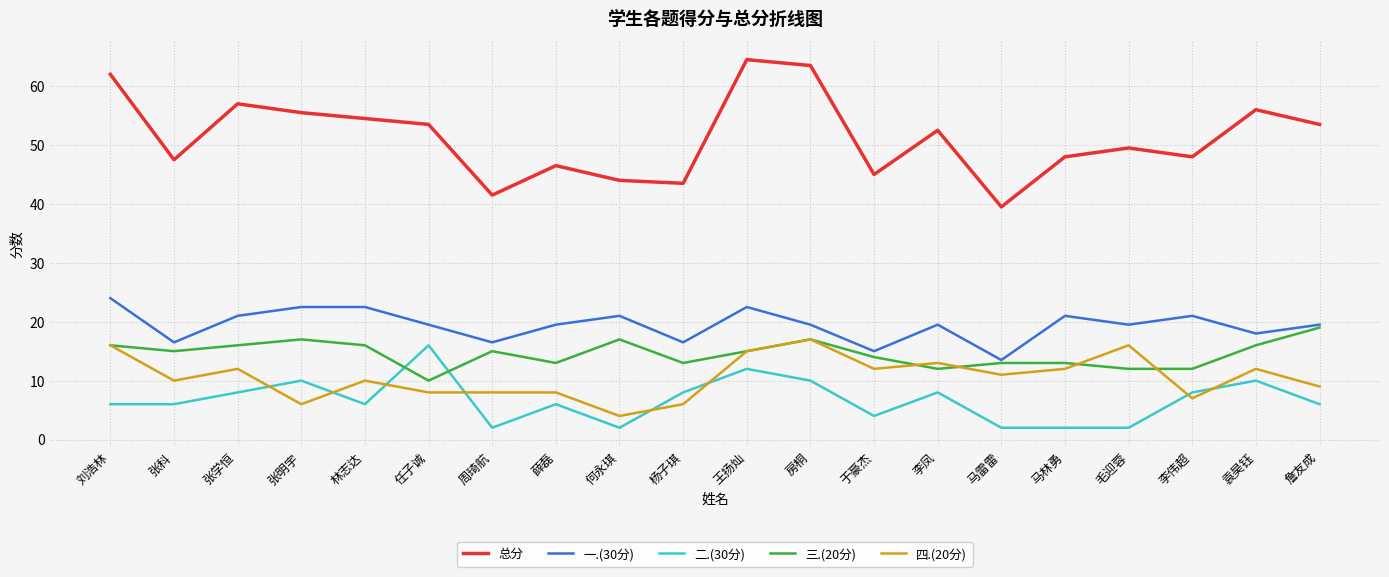

The 四.(20分) series shows 17.0 at 房桐. True or false?

True